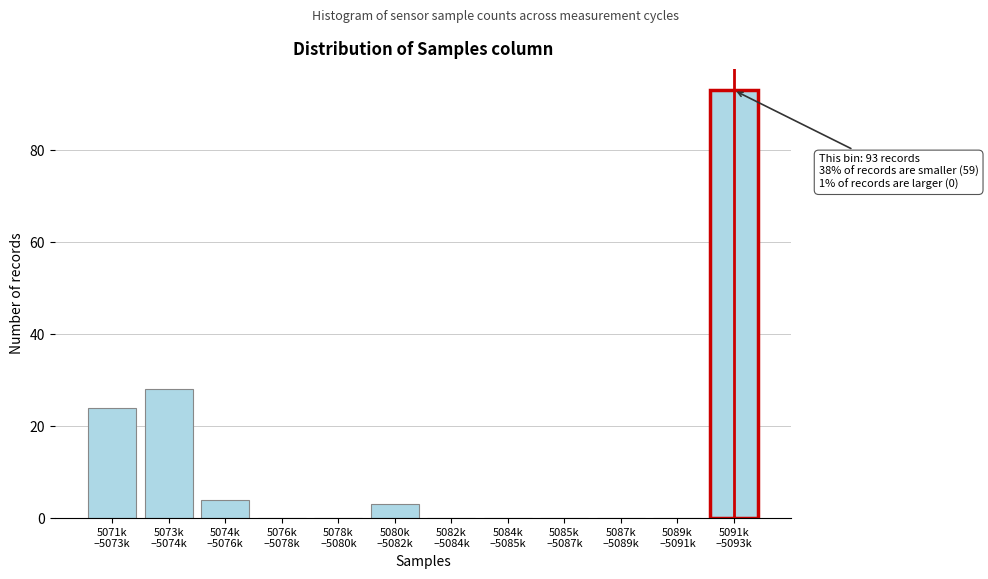

What is the sum of all values?

152